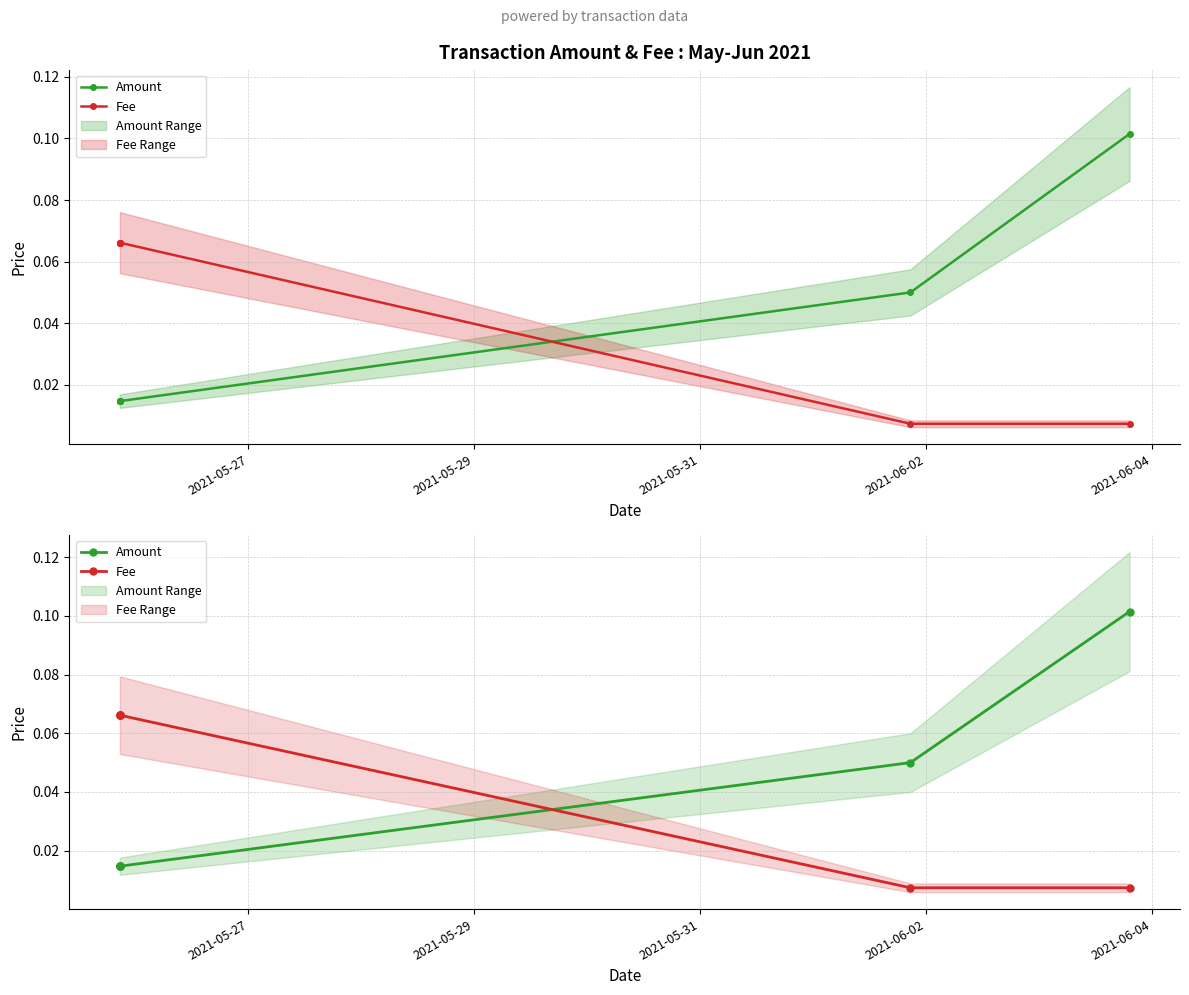

True or false: Fee has more than 0 interior local peaks.

False